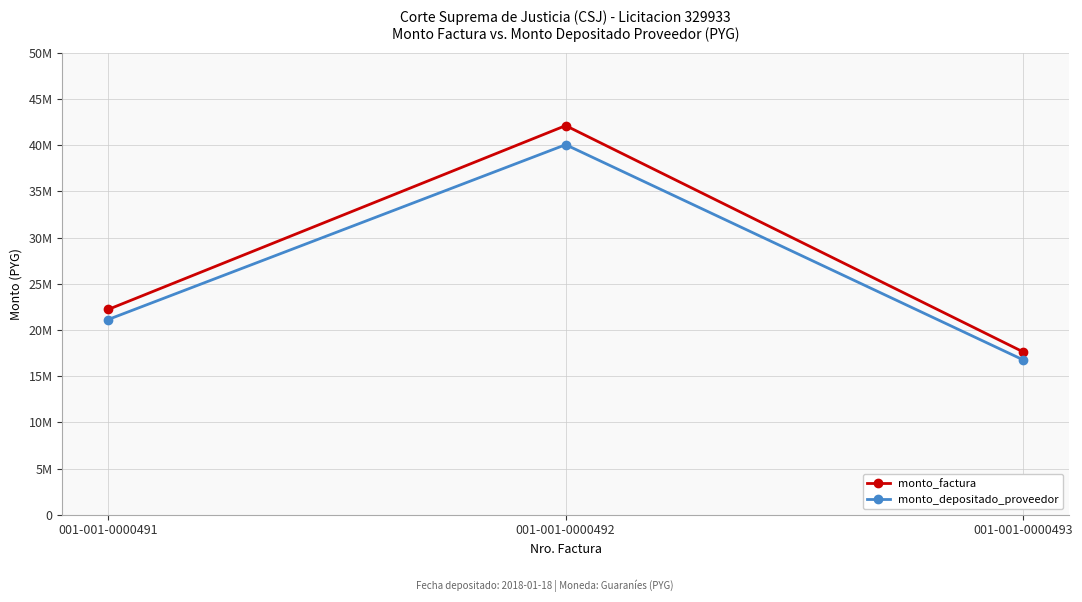

Does the chart display data point markers on the line(s)?

Yes